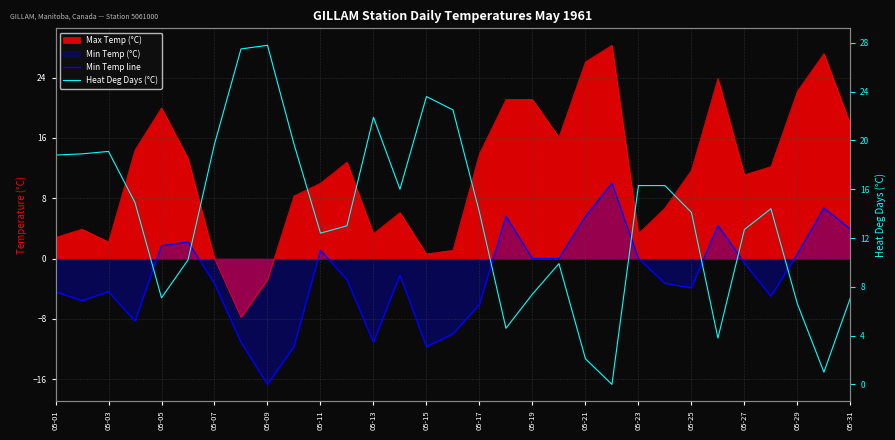

Which series has the largest total across all categories?

Heat Deg Days (°C)